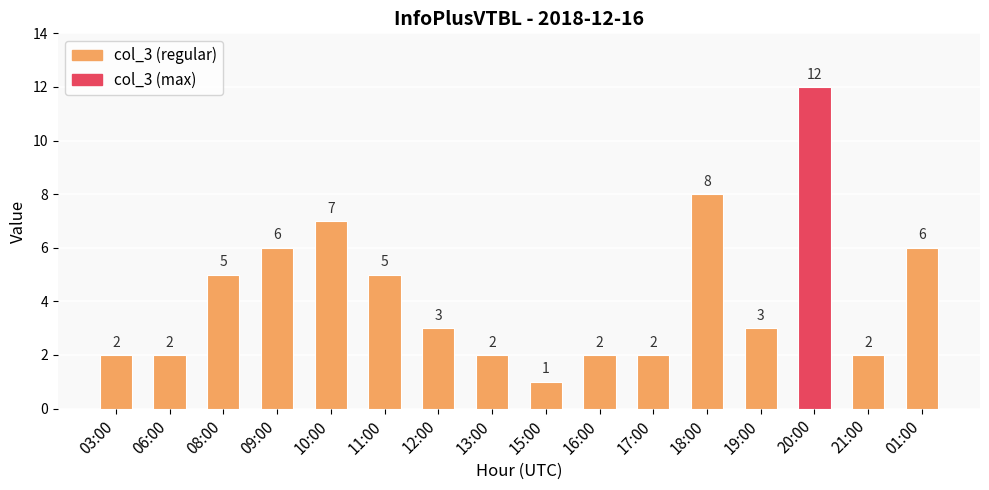

What is the label of the 7th bar from the left?

12:00